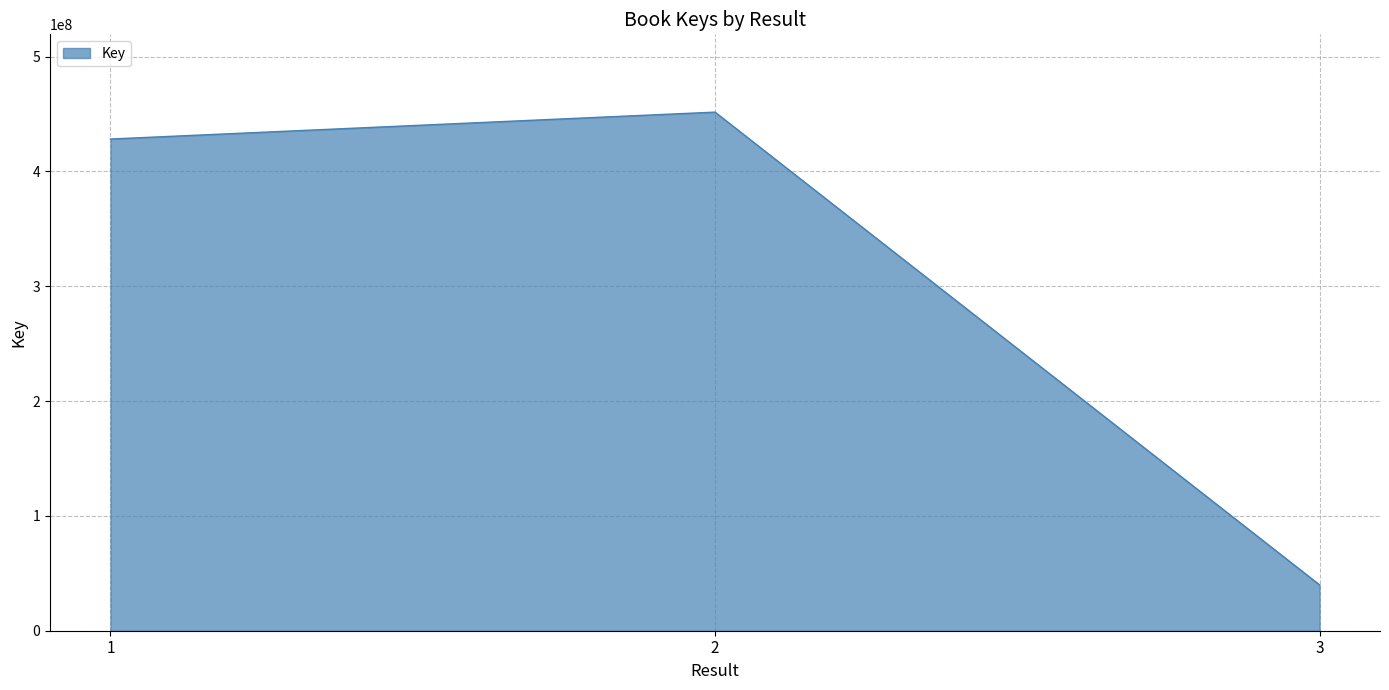

The chart shows a value of 195165823 at 1. True or false?

False